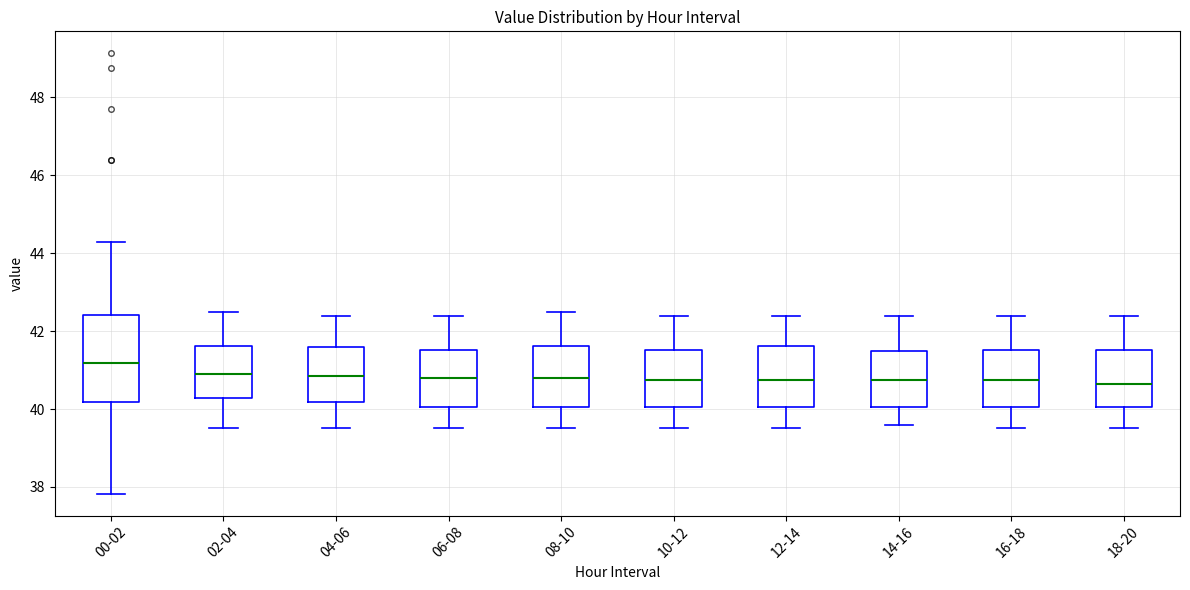

Where does the upper whisker of the box for 04-06 end on the y-axis? The values are not printed on the chart, so give them approximately, as read against the axis.

42.4